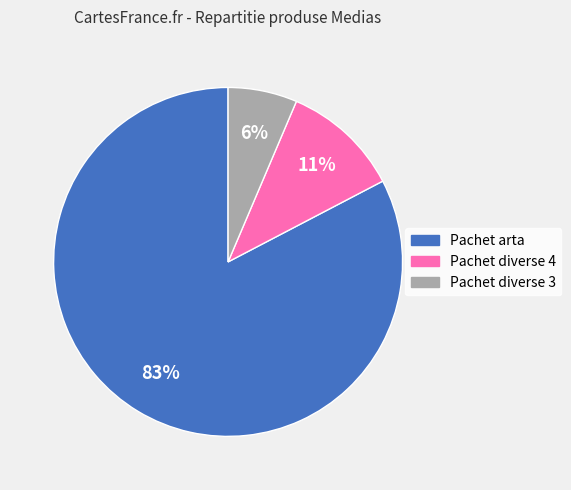

To the nearest percent, what is the average slice percentage?

33%